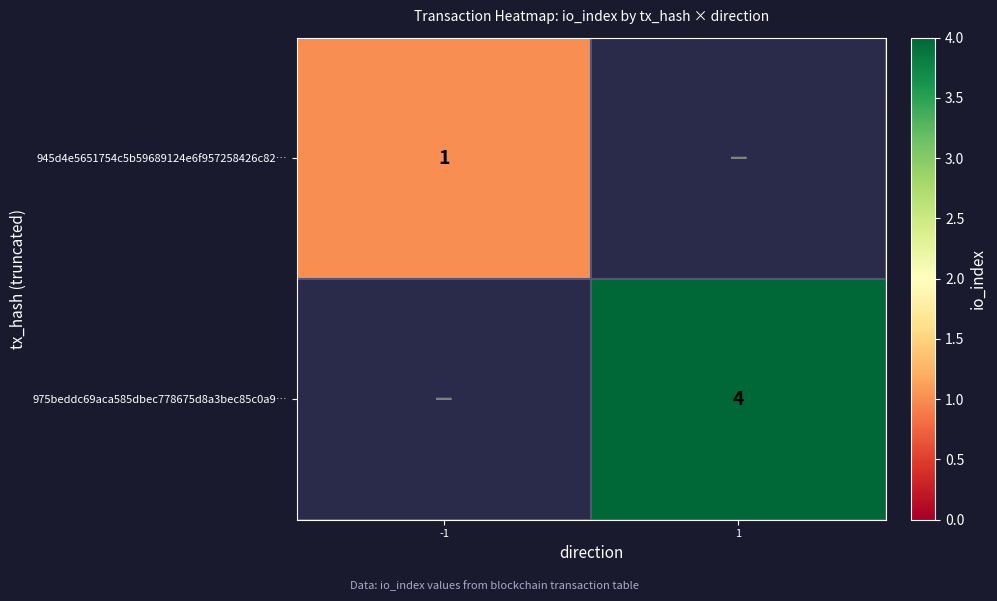

The 975beddc69aca585dbec778675d8a3bec85c0a9… series shows 4 at 1. True or false?

True